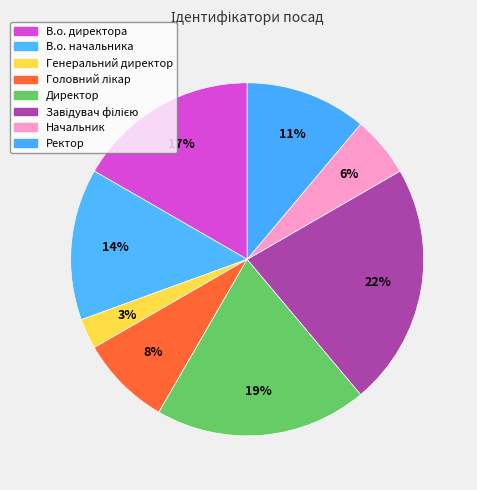

What percentage is NOT represented by Начальник?

94.4%